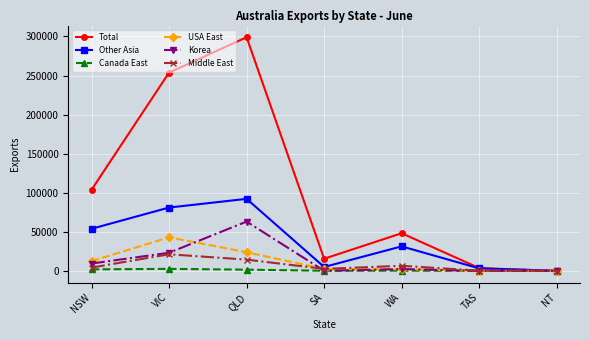

How many categories are shown in the chart?

7